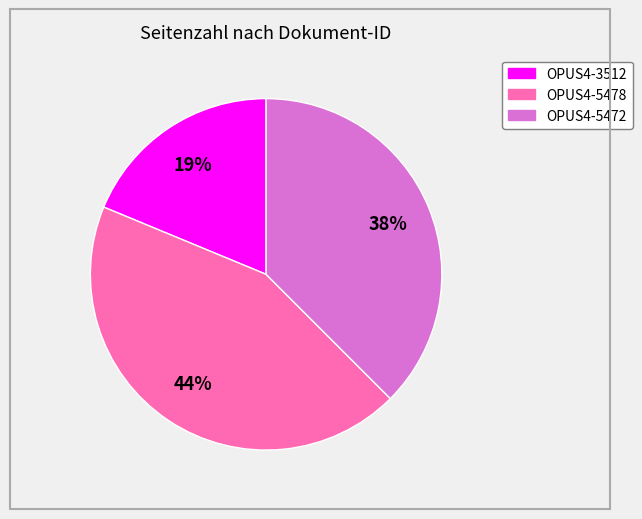

Rank the categories by value from highest to lowest.

OPUS4-5478, OPUS4-5472, OPUS4-3512